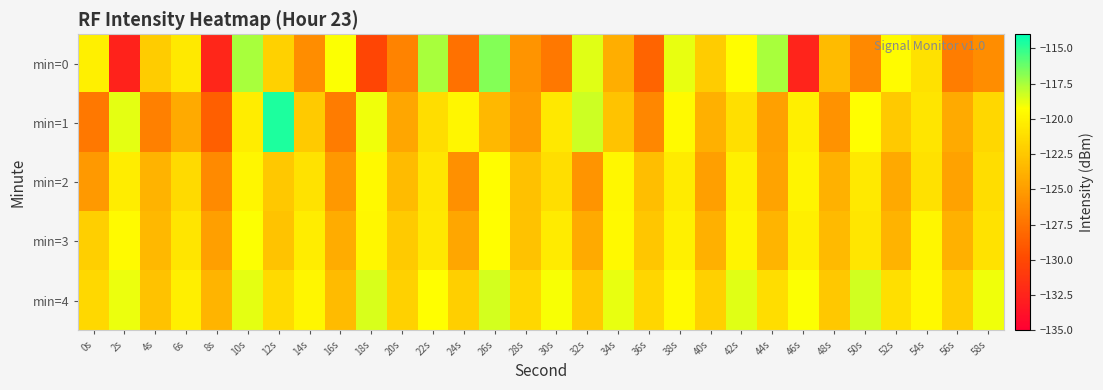

At 34s, list the series in order from largest to smallest.

min=4, min=3, min=2, min=1, min=0